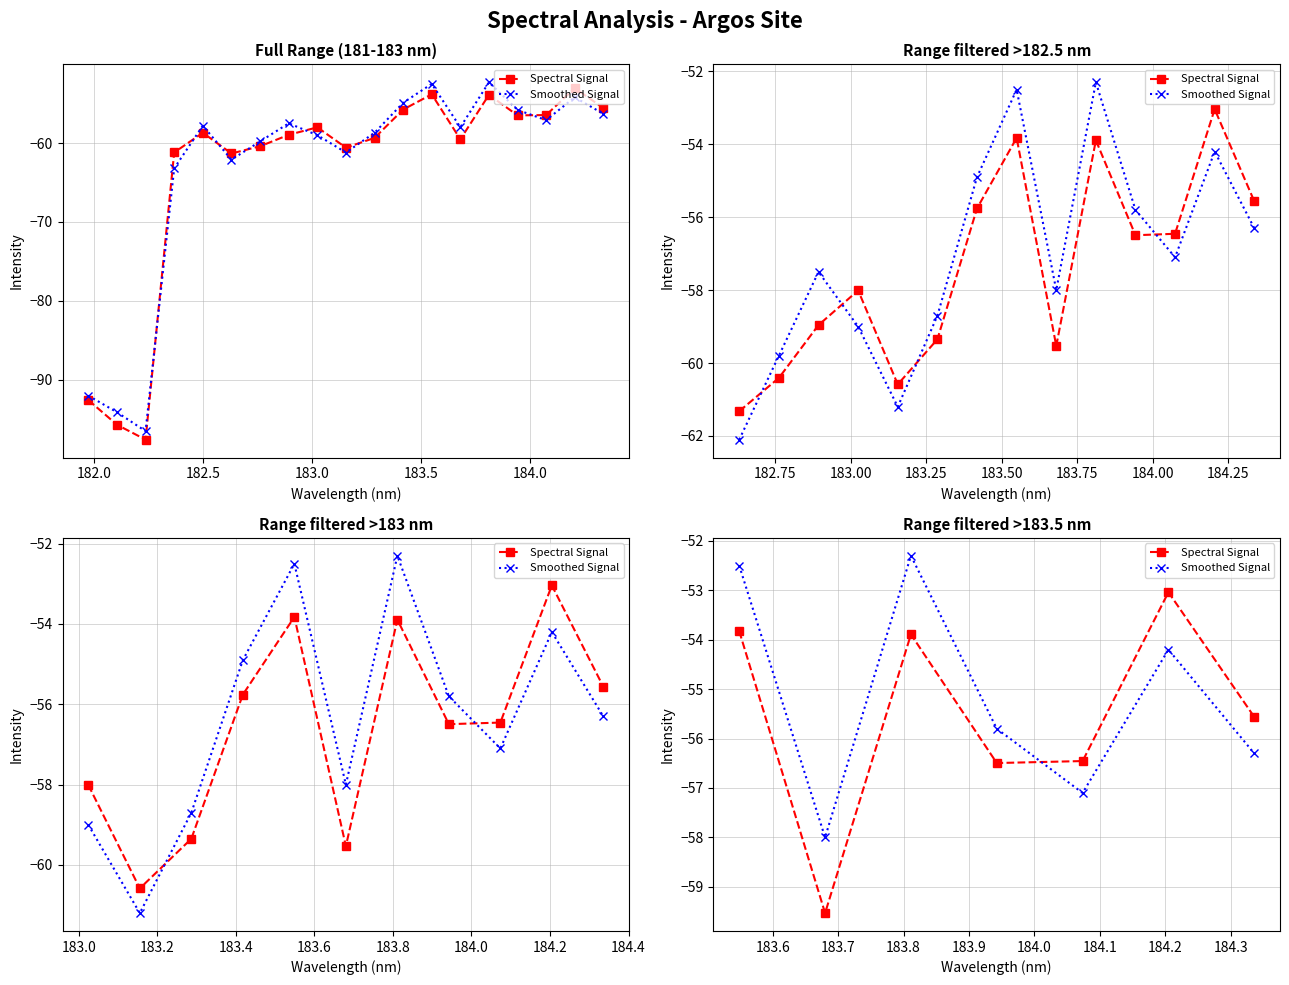

True or false: Spectral Signal has more than 0 points higher than both neighbors.

True